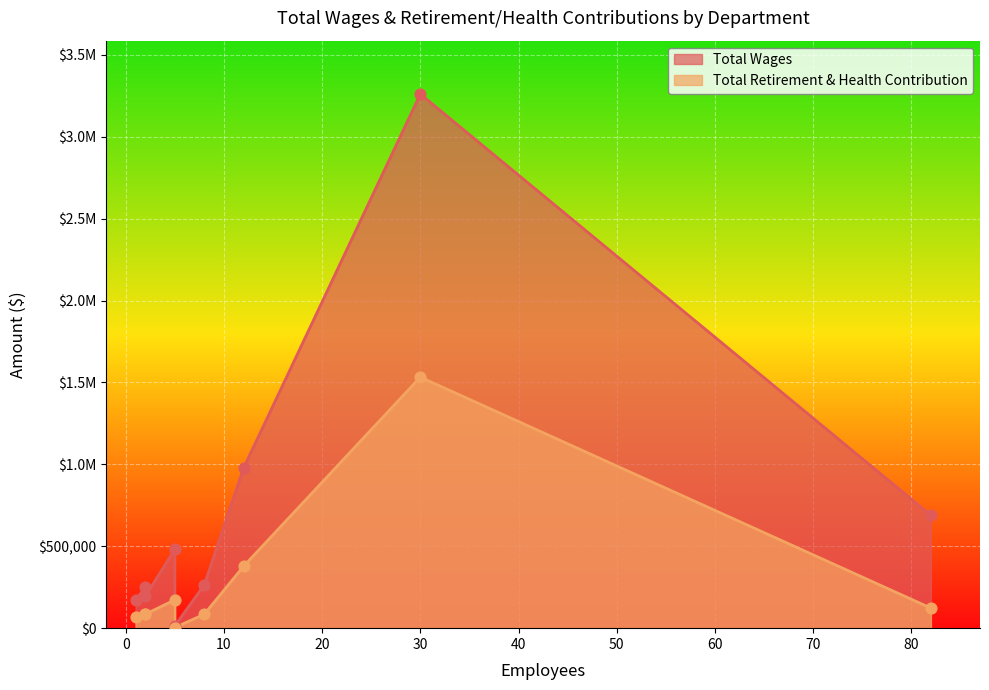

Which series reaches the minimum Y coordinate?

Total Retirement & Health Contribution